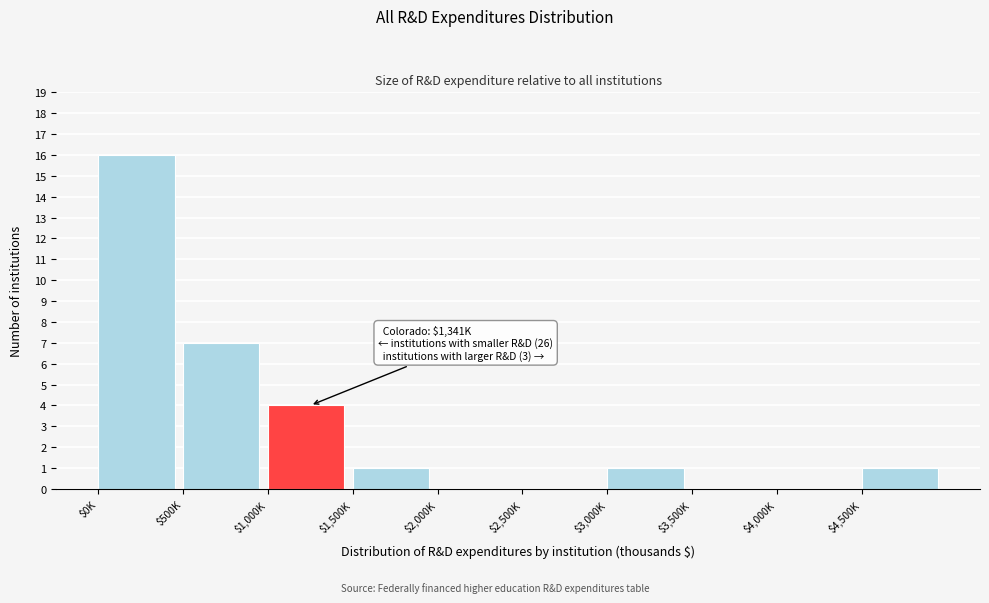

Read the value at $500K, to the nearest 5.

5